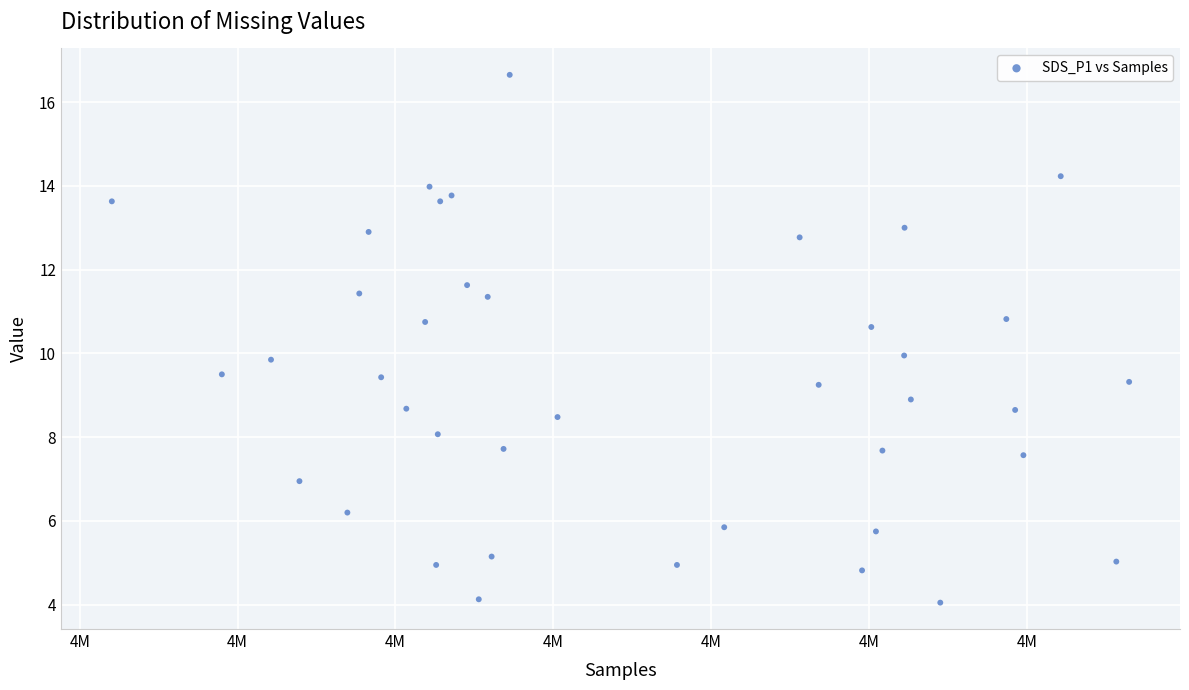

What is the range of X values (max minus min)?

32224.0